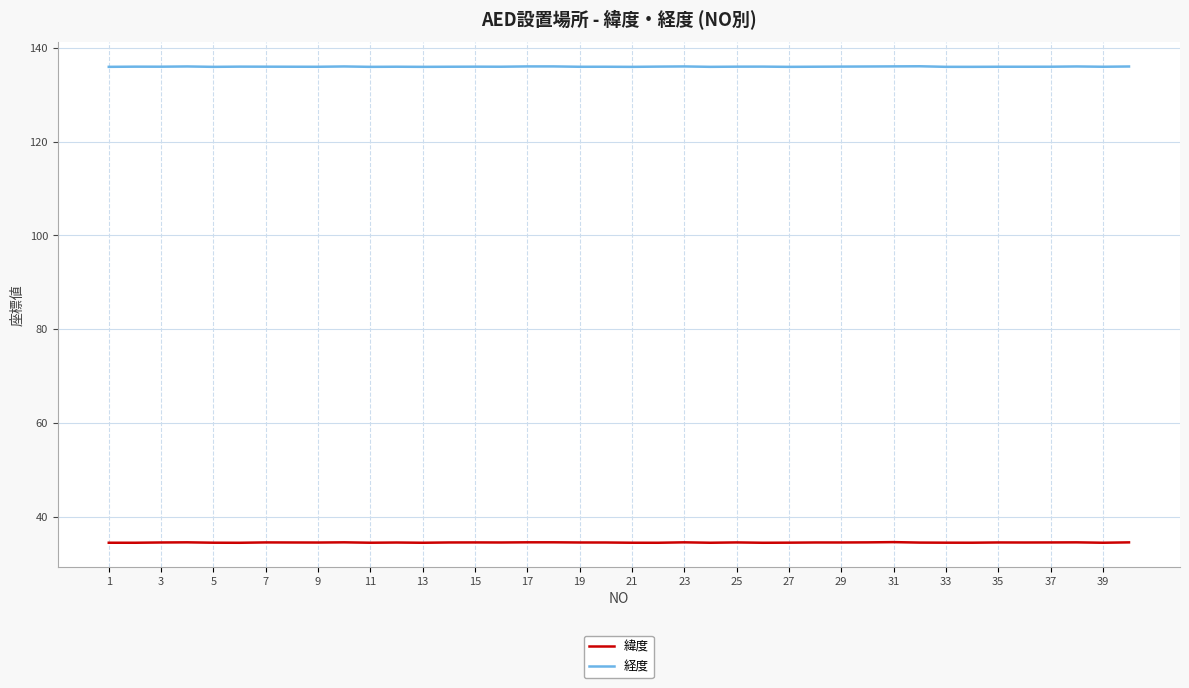

List the series in order of their peak value, highest first.

経度, 緯度